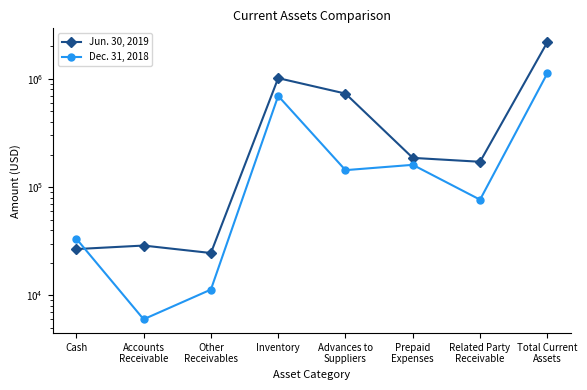

What is the difference between the Jun. 30, 2019 values at Advances to
Suppliers and Inventory?

285667